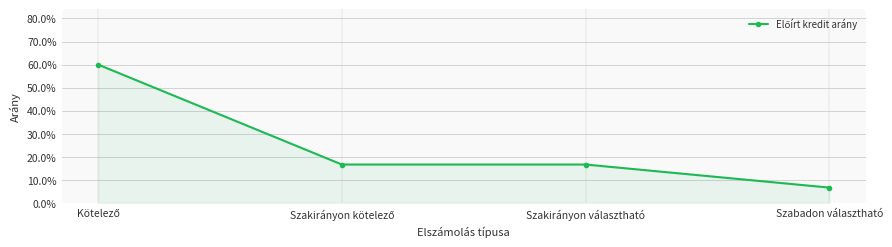

The chart shows a value of 0.2 at Szakirányon kötelező. True or false?

False